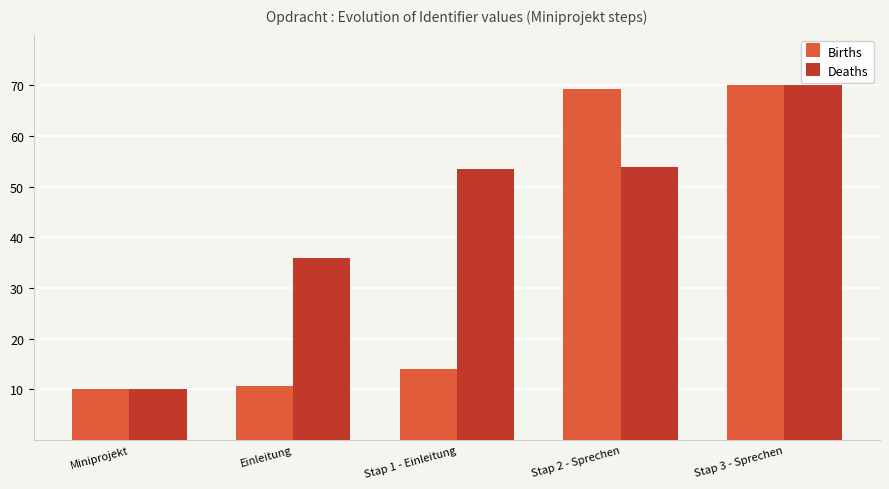

At Stap 1 - Einleitung, list the series in order from largest to smallest.

Deaths, Births